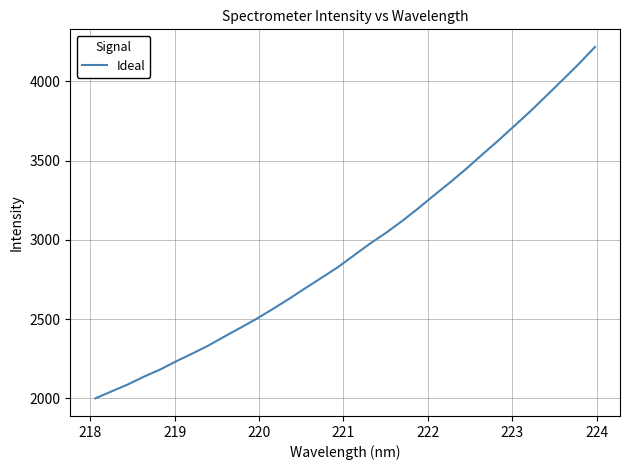

What is the minimum value shown in the chart?

2000.2